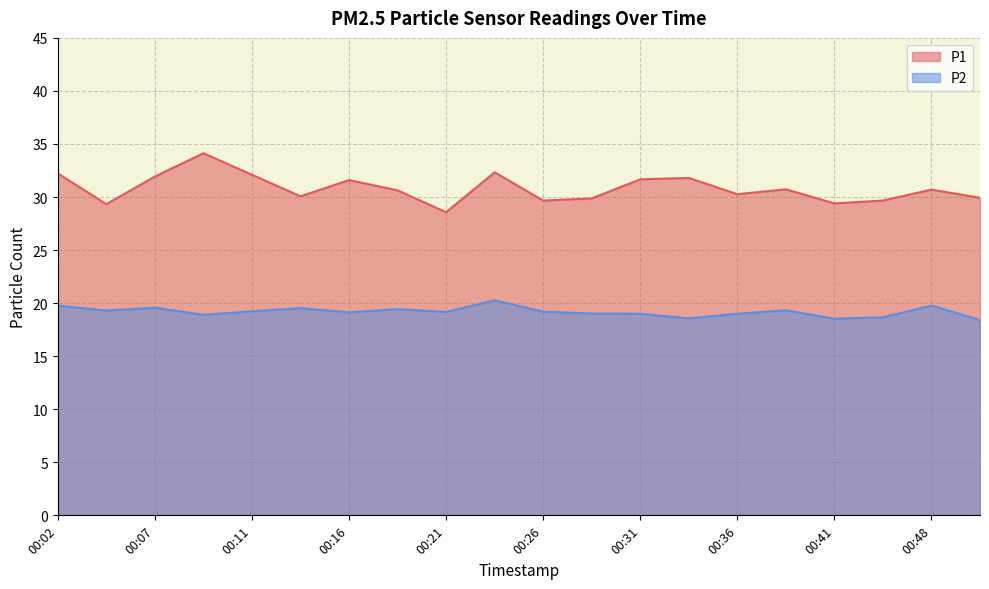

What is the maximum value shown in the chart?

34.1